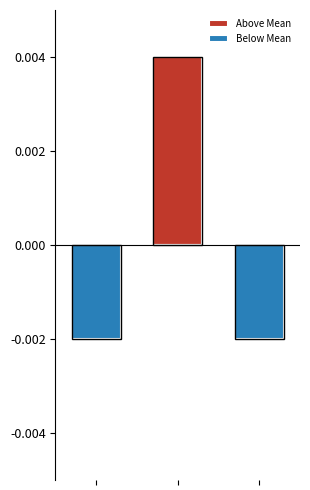

Are the bars horizontal?

No